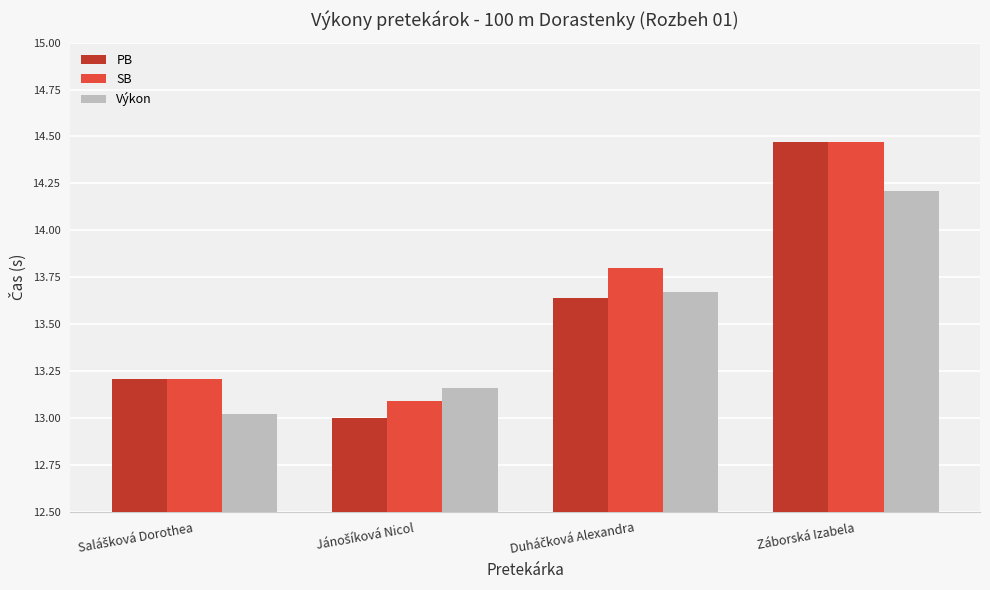

How many groups of bars are there?

4